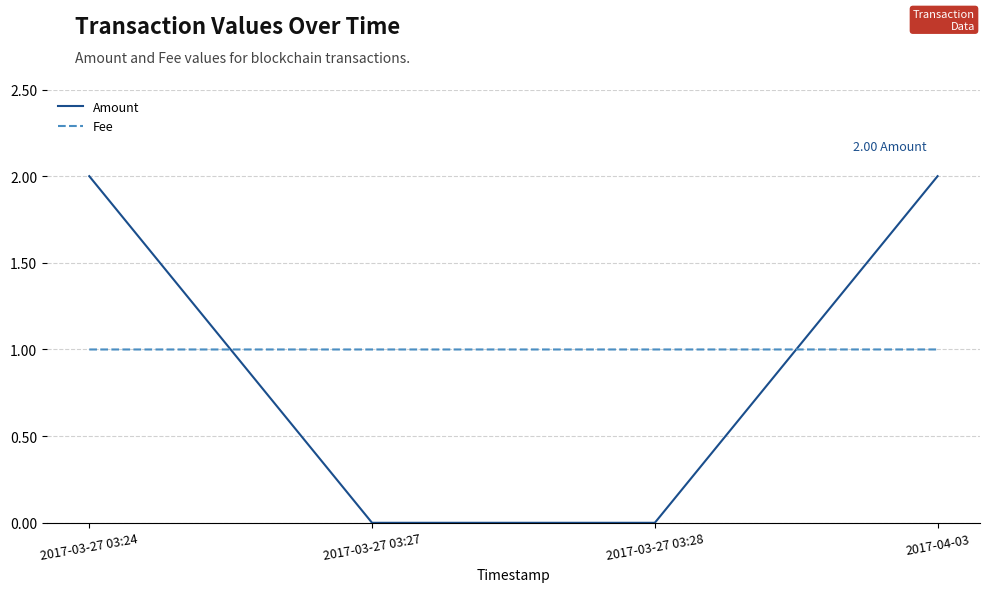

How many distinct data groups are displayed?

2